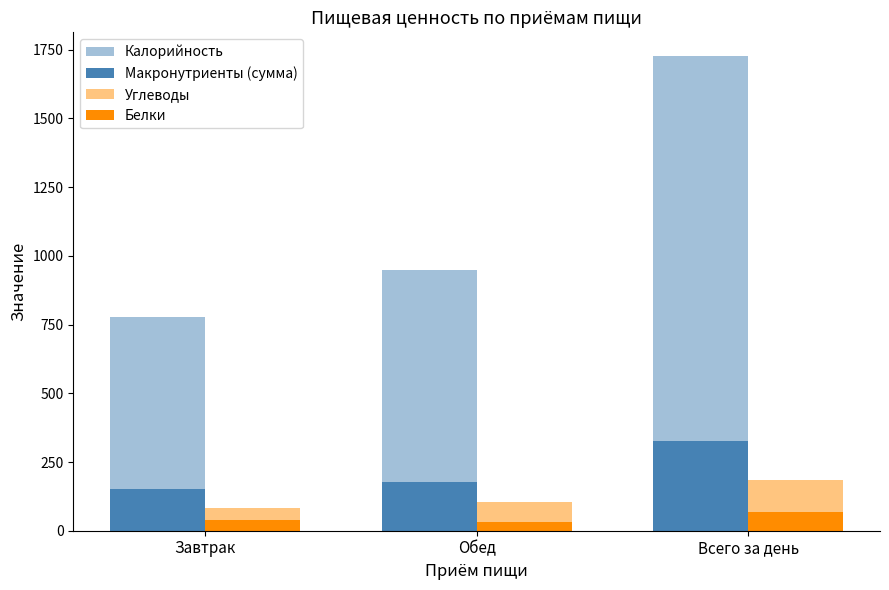

Are the bars horizontal?

No